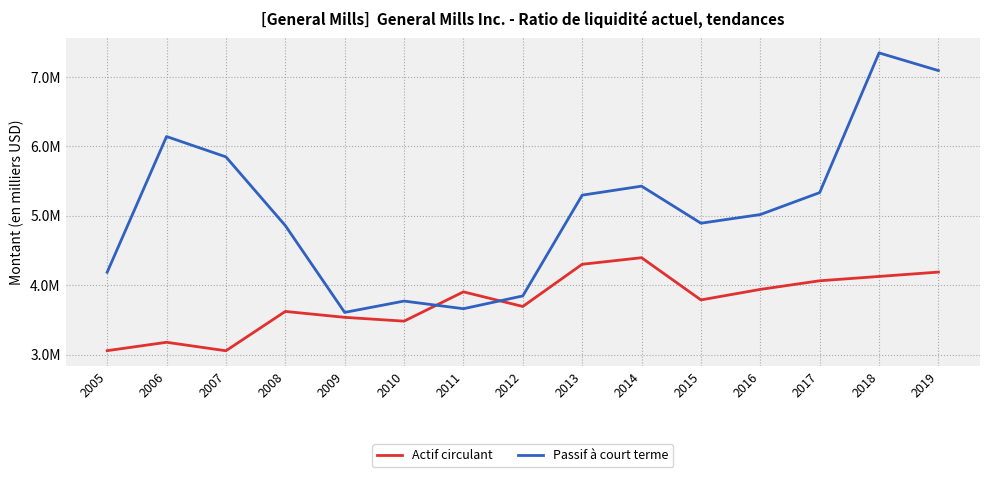

Is this an area chart (filled region under the line)?

No